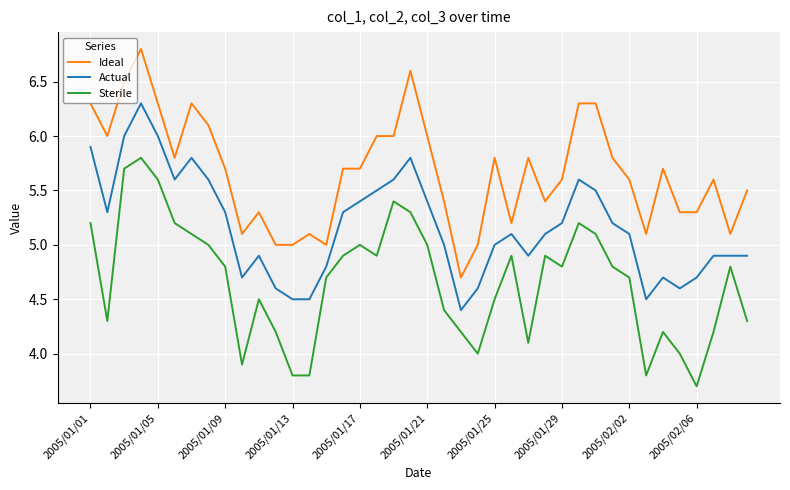

What is the greatest value displayed?

6.8